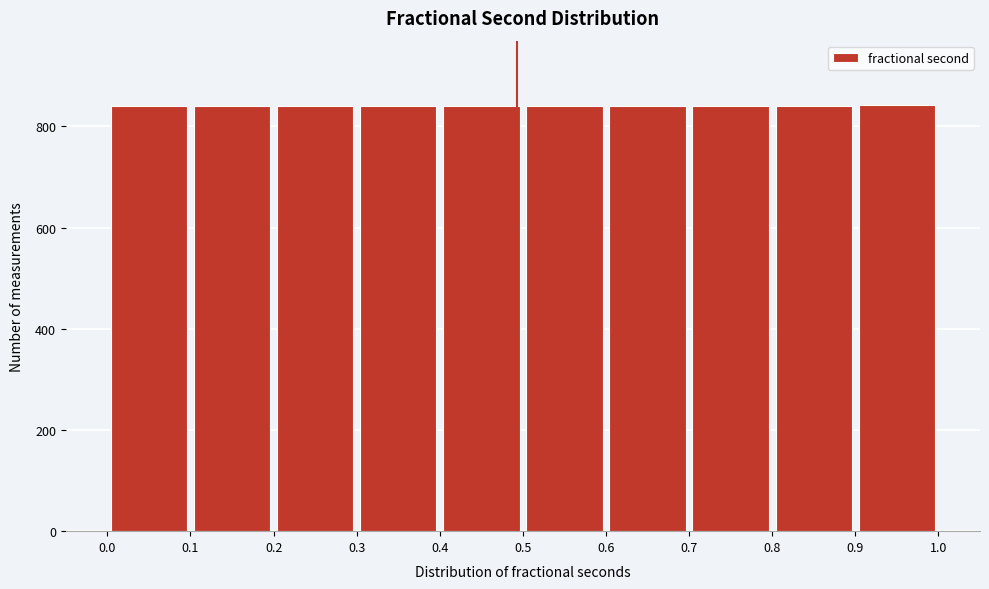

Reading left to right, list every bar in this chart as the range it spans on the x-axis followed by its height. The values are not printed on the chart, so give them approximately, as read against the axis.

0.0 to 0.1: 840
0.1 to 0.2: 840
0.2 to 0.3: 840
0.3 to 0.4: 840
0.4 to 0.5: 840
0.5 to 0.6: 840
0.6 to 0.7: 840
0.7 to 0.8: 840
0.8 to 0.9: 840
0.9 to 1.0: 840